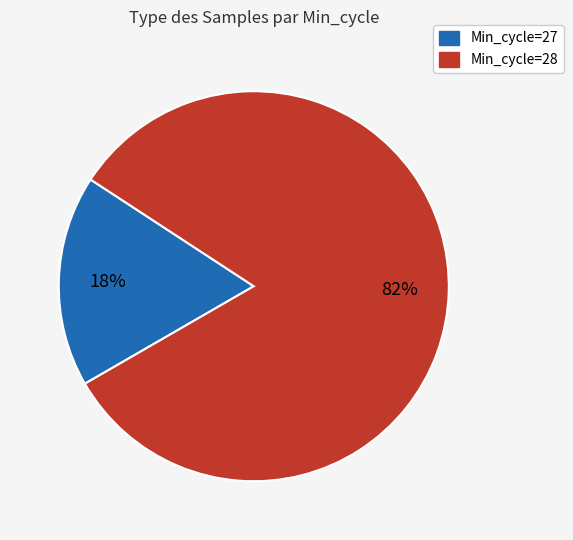

Does any single category account for the majority?

Yes